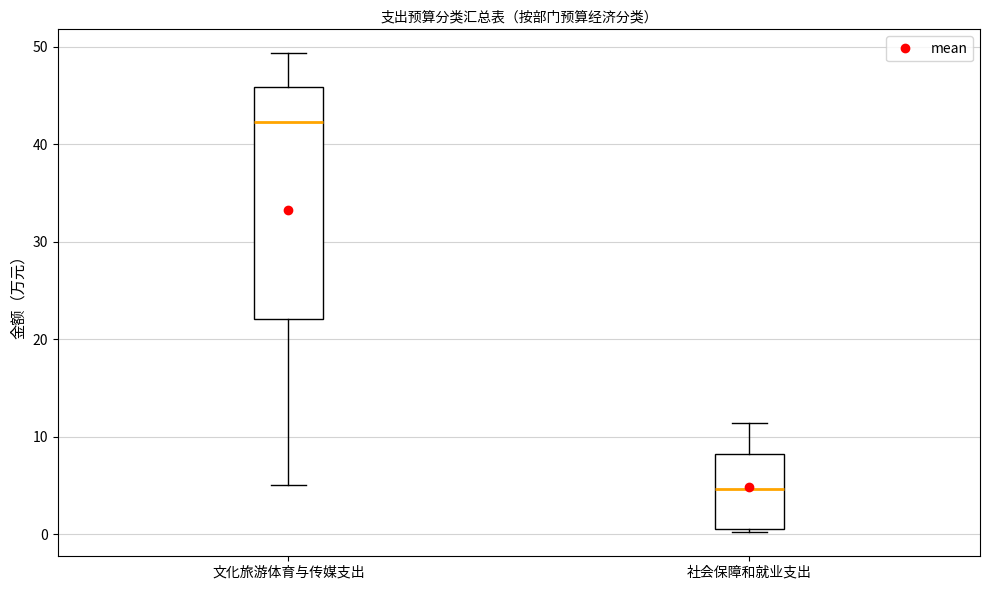

Which box has the lowest median line?

社会保障和就业支出